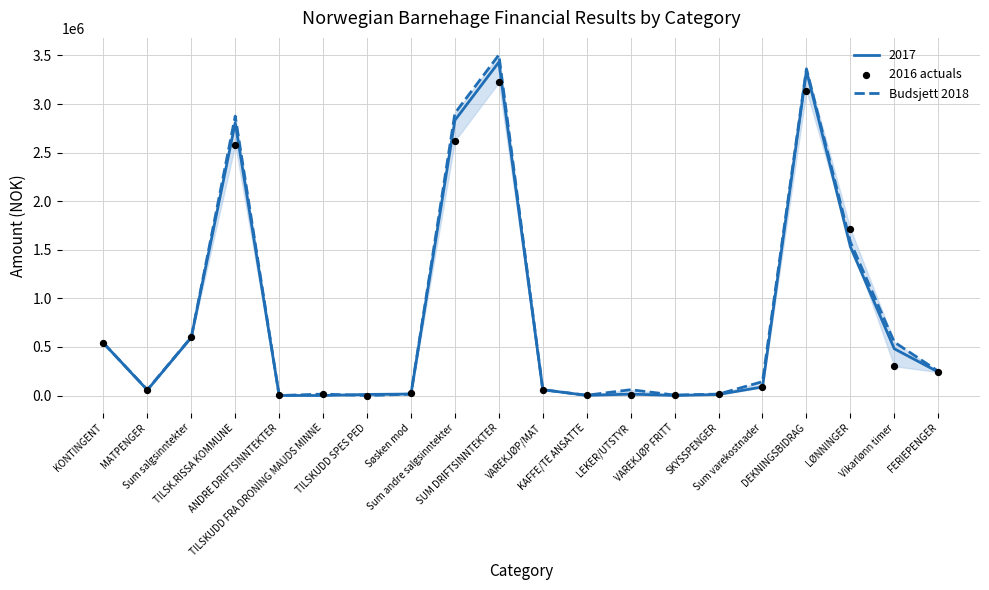

What is the total value across all series at Sum salgsinntekter?

1200450.1